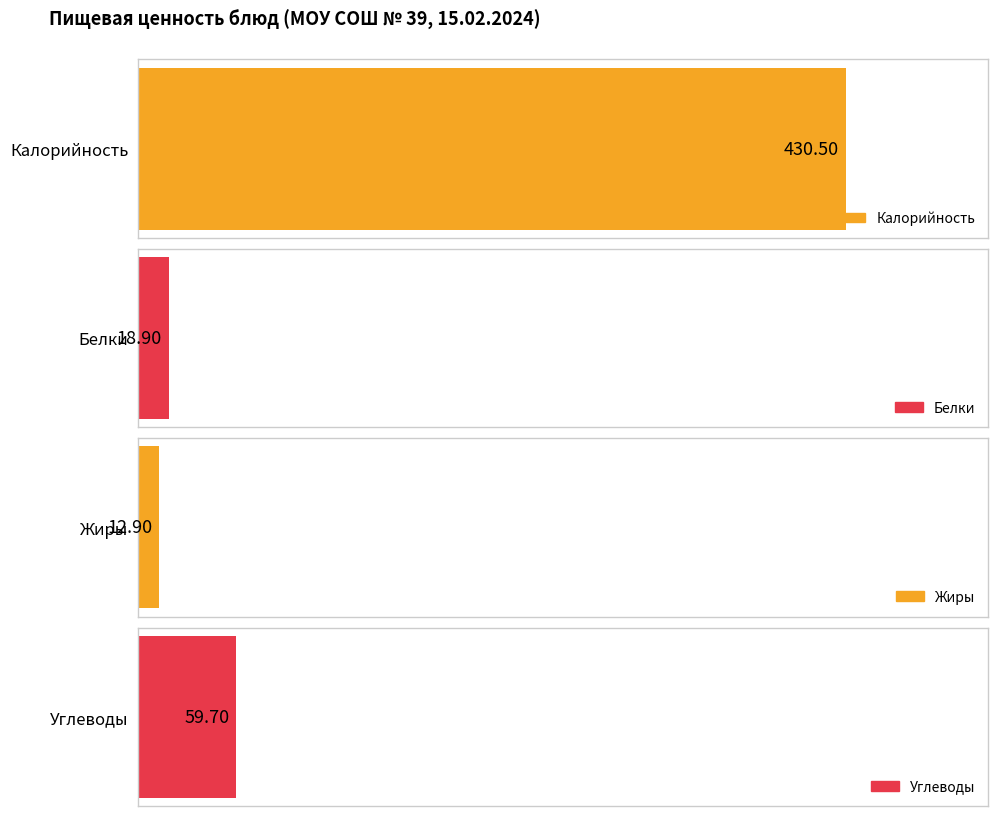

Are the bars horizontal?

Yes